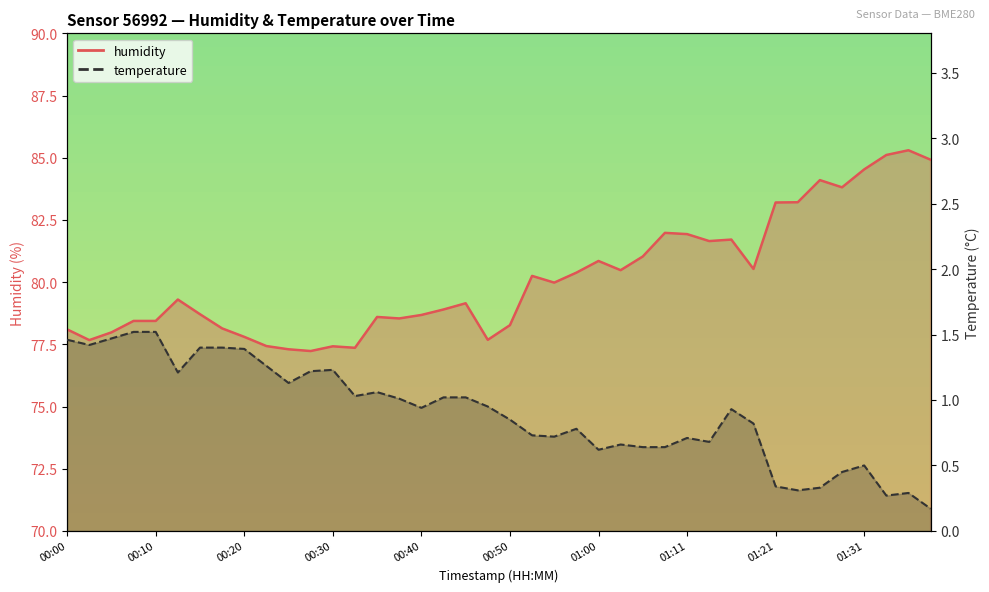

What is the label of the 2nd point from the right?

01:36